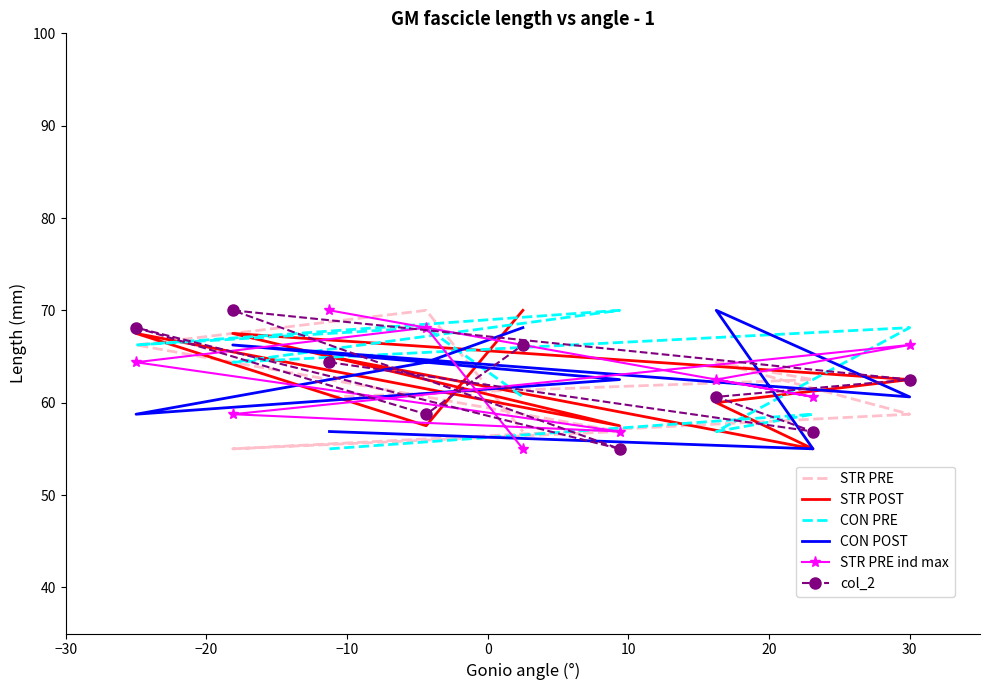

In STR POST, how many points are higher than both neighbors (excluding endpoints)?

2